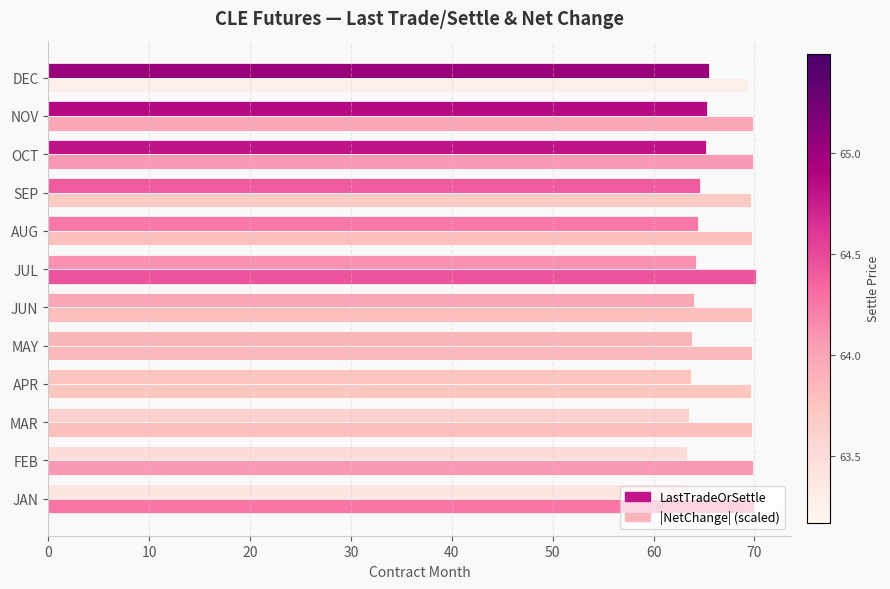

What are all the series names shown in the legend?

LastTradeOrSettle, |NetChange| (scaled)